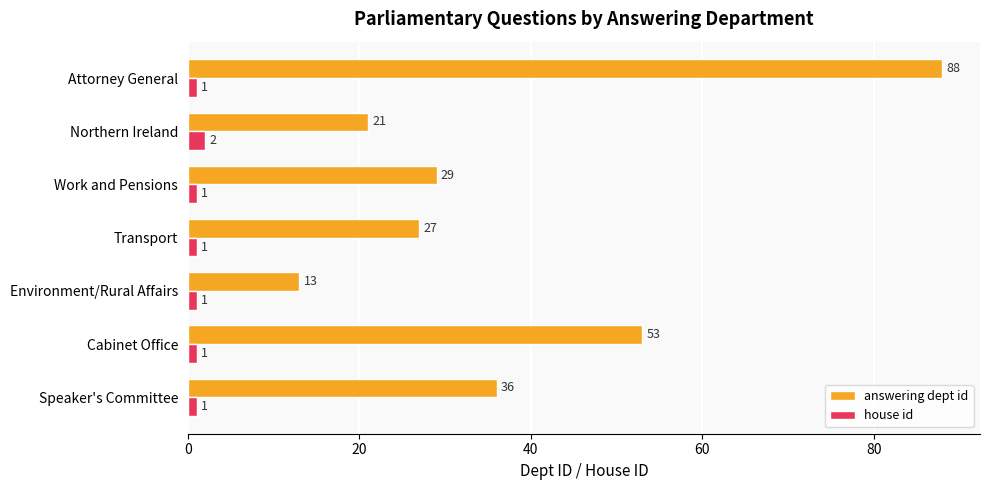

How many house id values are between 1 and 2?

7